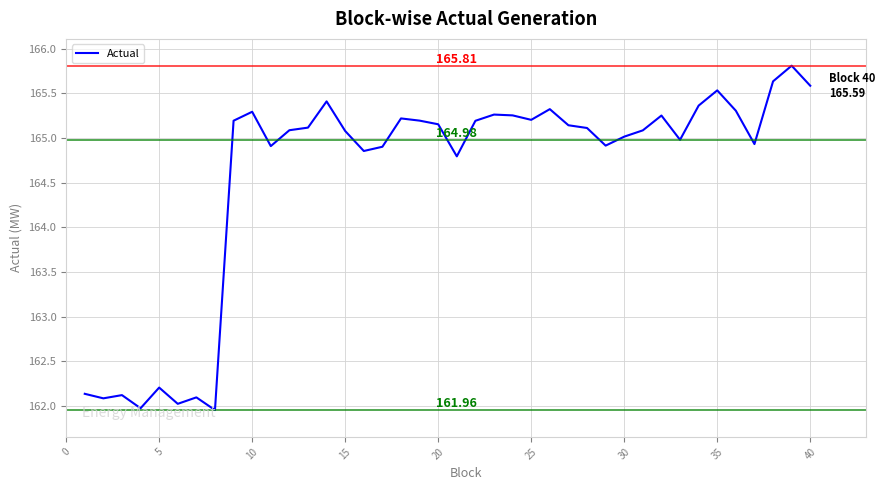

What is the difference between the second highest and second lowest values?

3.7